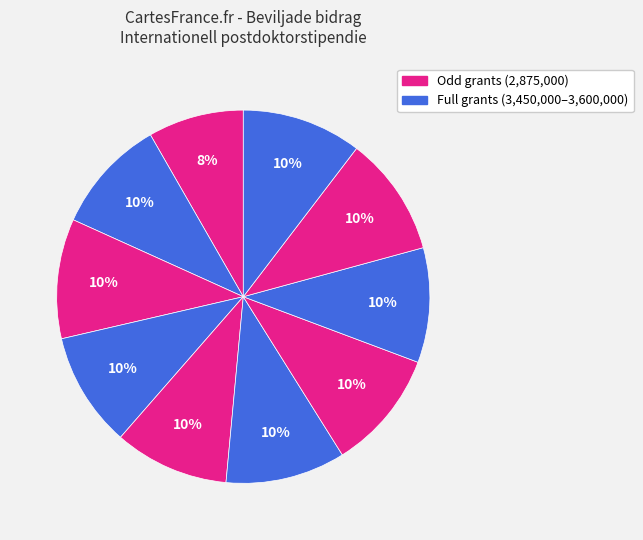

To the nearest percent, what is the difference between the largest and smallest slice percentages?

2%